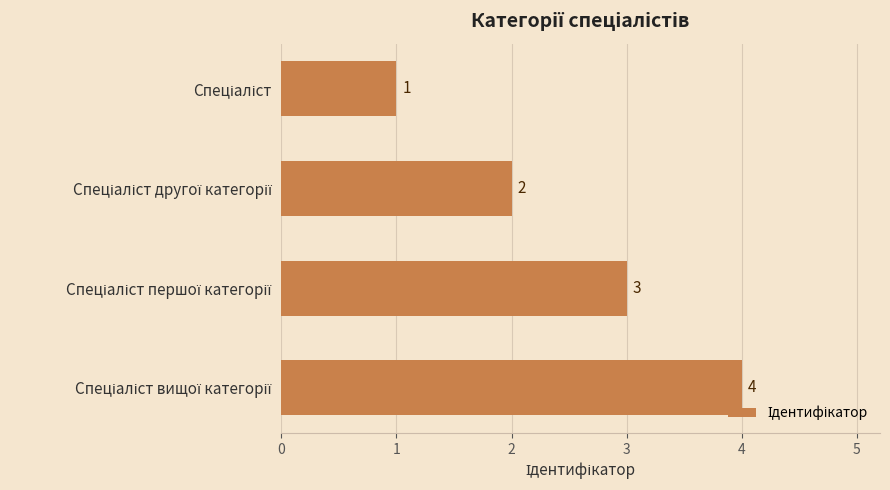

What is the value of the 3rd bar from the top?

3